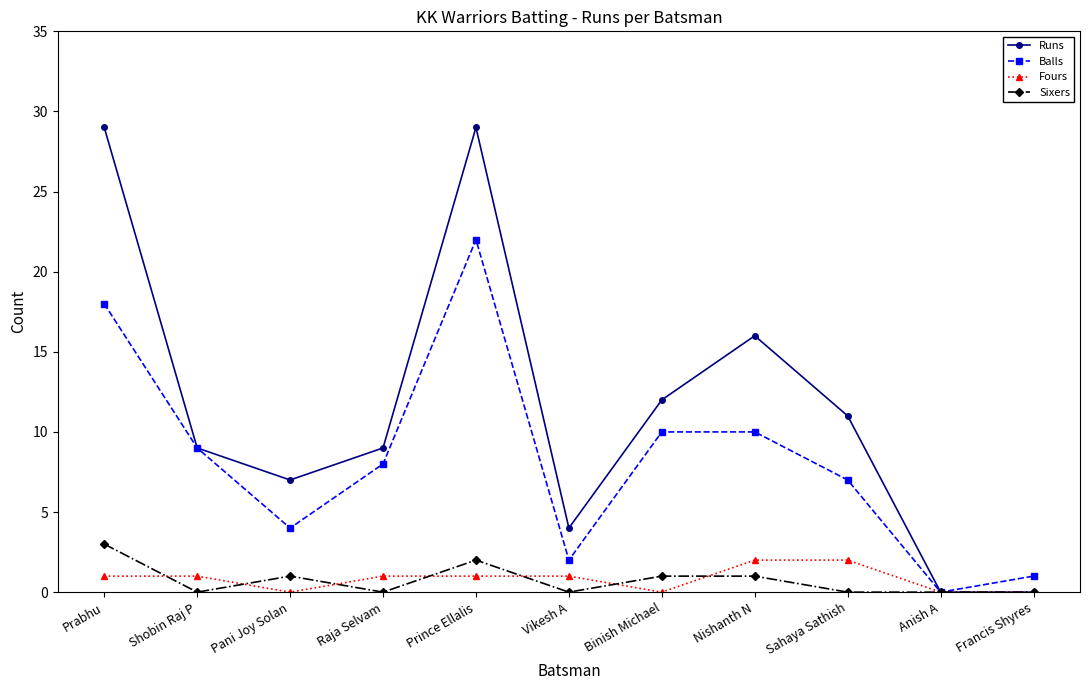

Which series has the largest range (max minus min)?

Runs